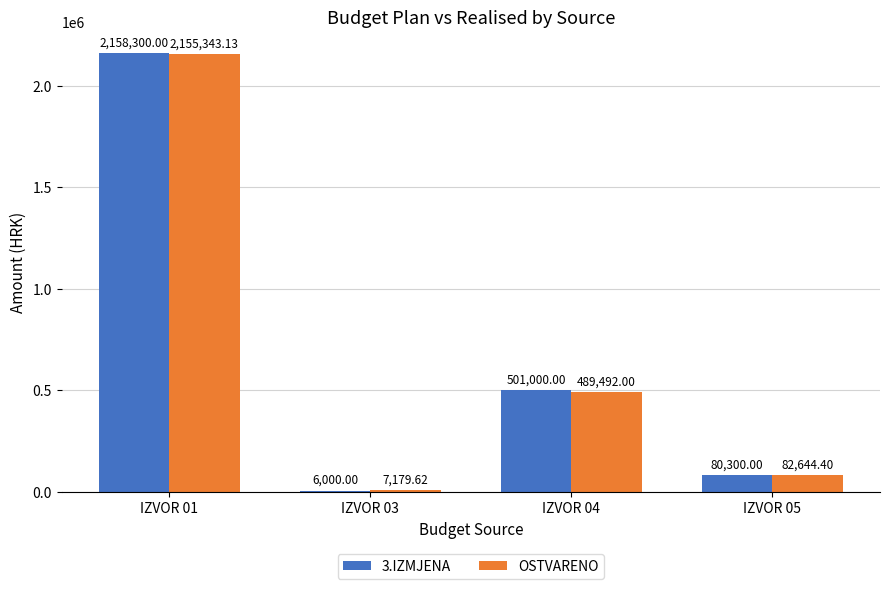

Between IZVOR 04 and IZVOR 05, which series saw the biggest shift?

3.IZMJENA